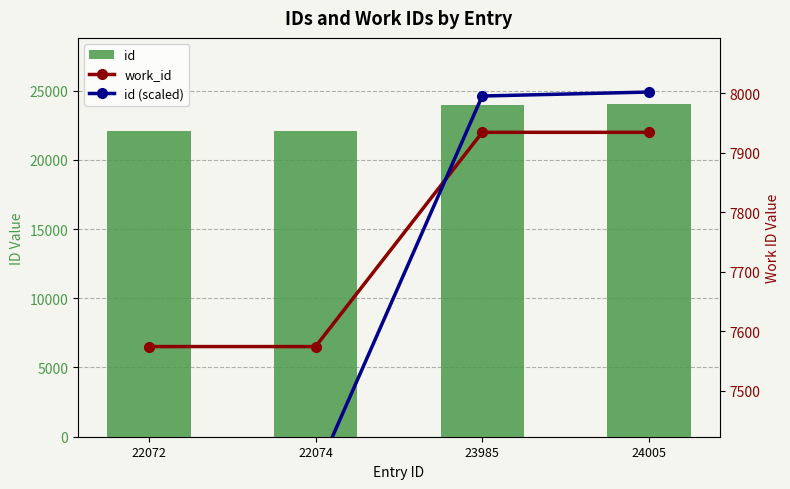

Reading left to right, what are all the values shown in this chart?

id: 22072=22072.0	22074=22074.0	23985=23985.0	24005=24005.0
work_id: 22072=7574.0	22074=7574.0	23985=7934.0	24005=7934.0
id (scaled): 22072=7357.3	22074=7358.0	23985=7995.0	24005=8001.7